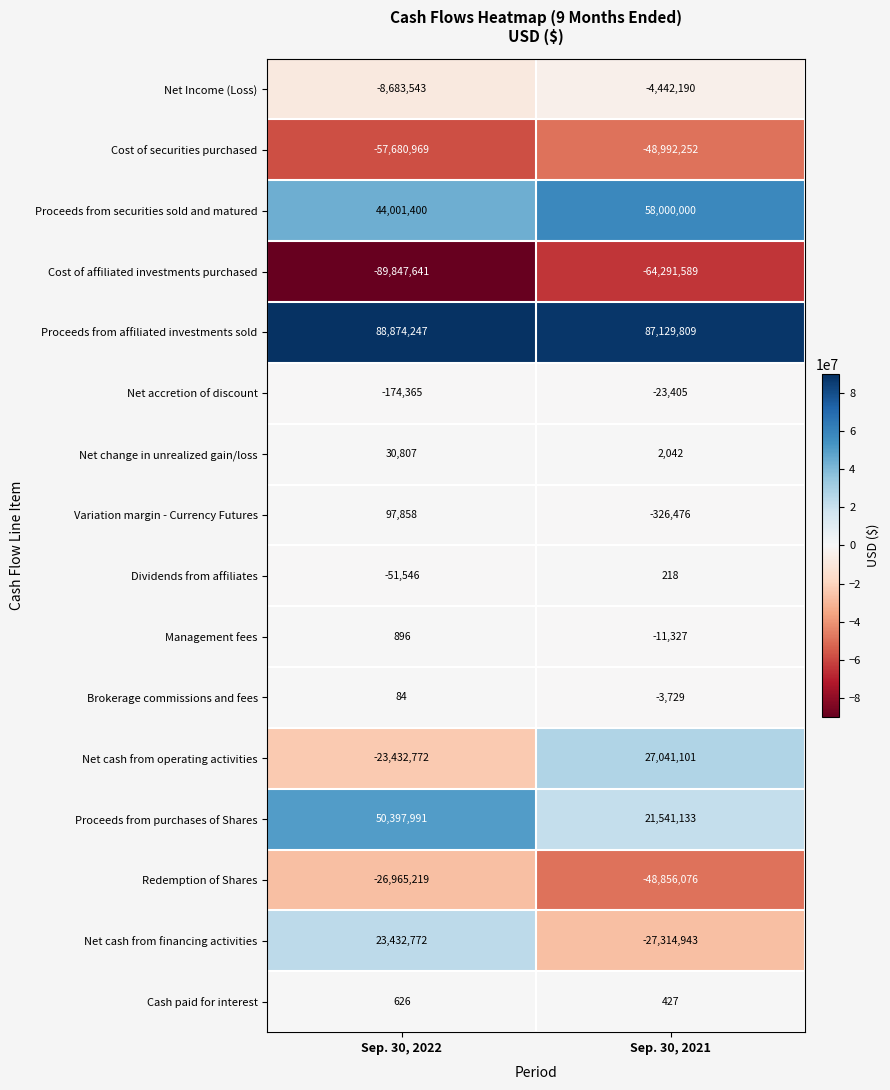

Is it true that Cost of securities purchased equals -65116171 at Sep. 30, 2021?

False